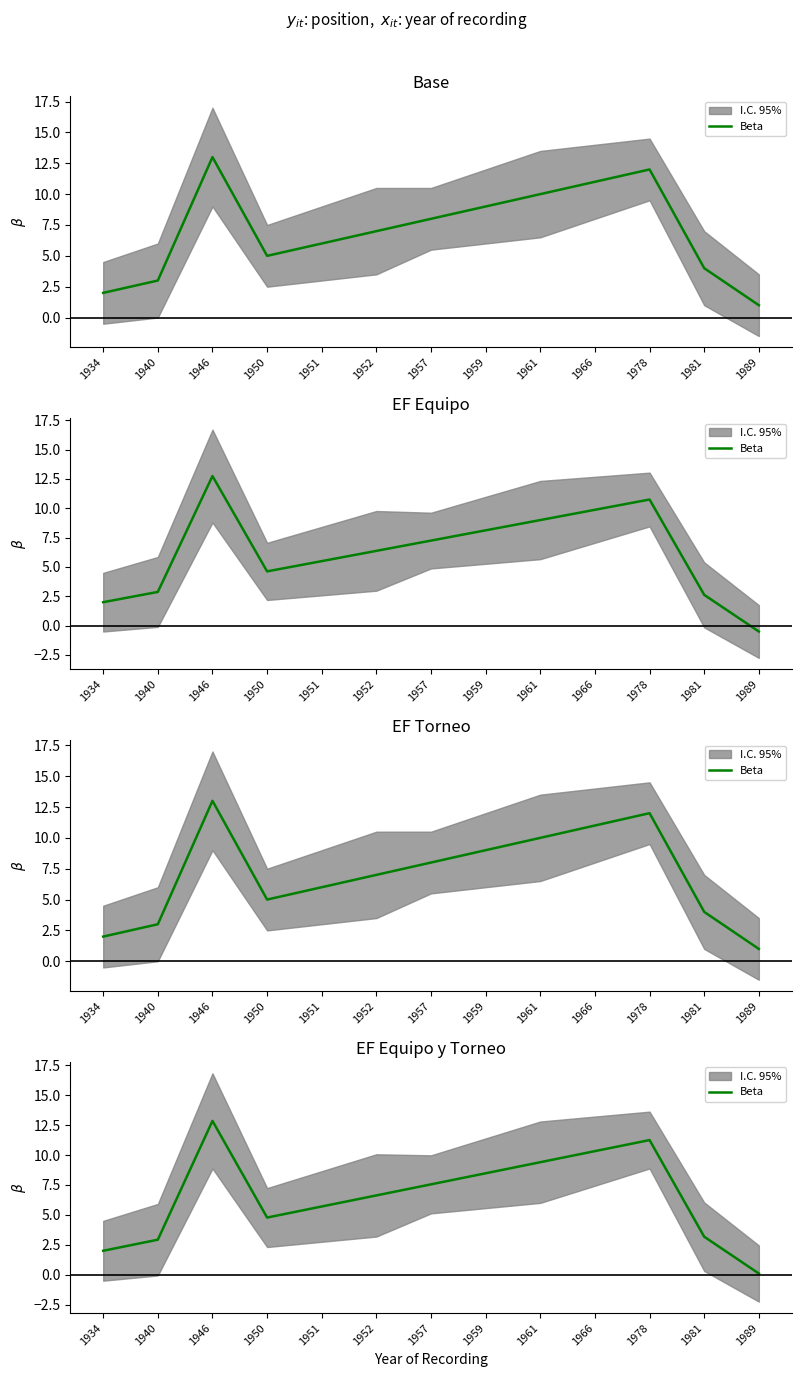

Does the chart have visible grid lines?

No